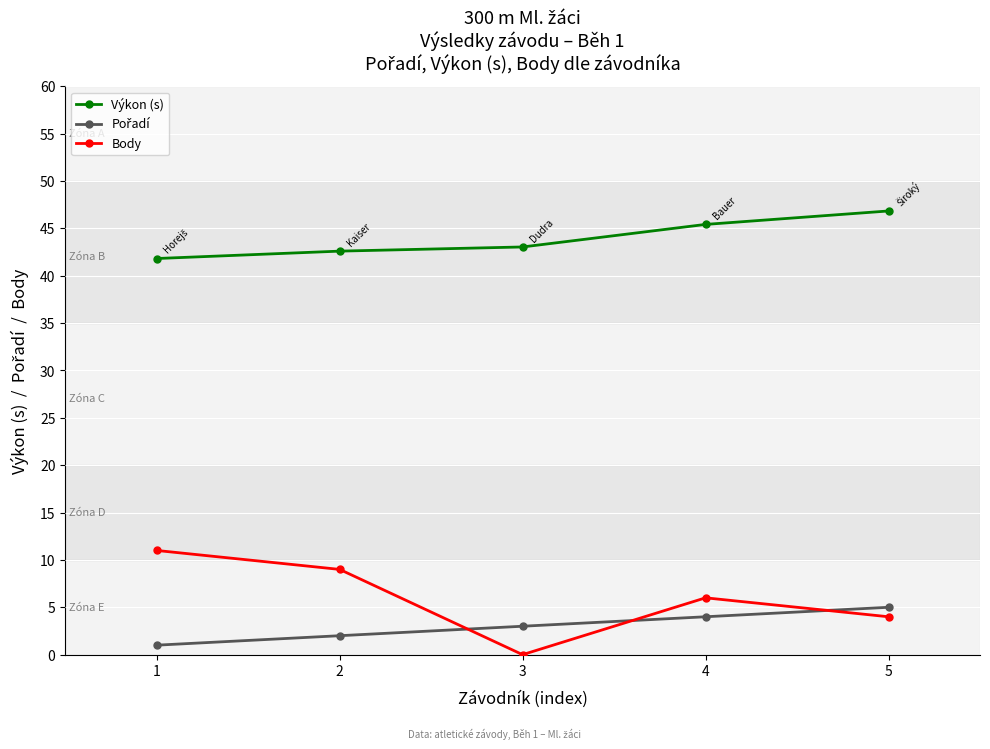

Which series has the largest range (max minus min)?

Body